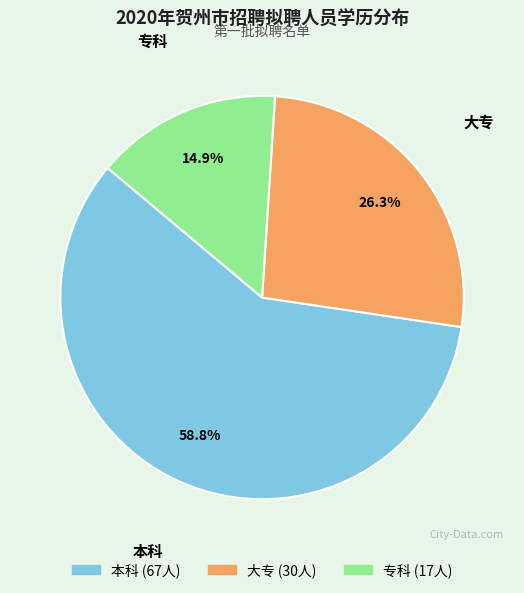

To the nearest percent, what is the difference between the 本科 and 专科 slice percentages?

44%